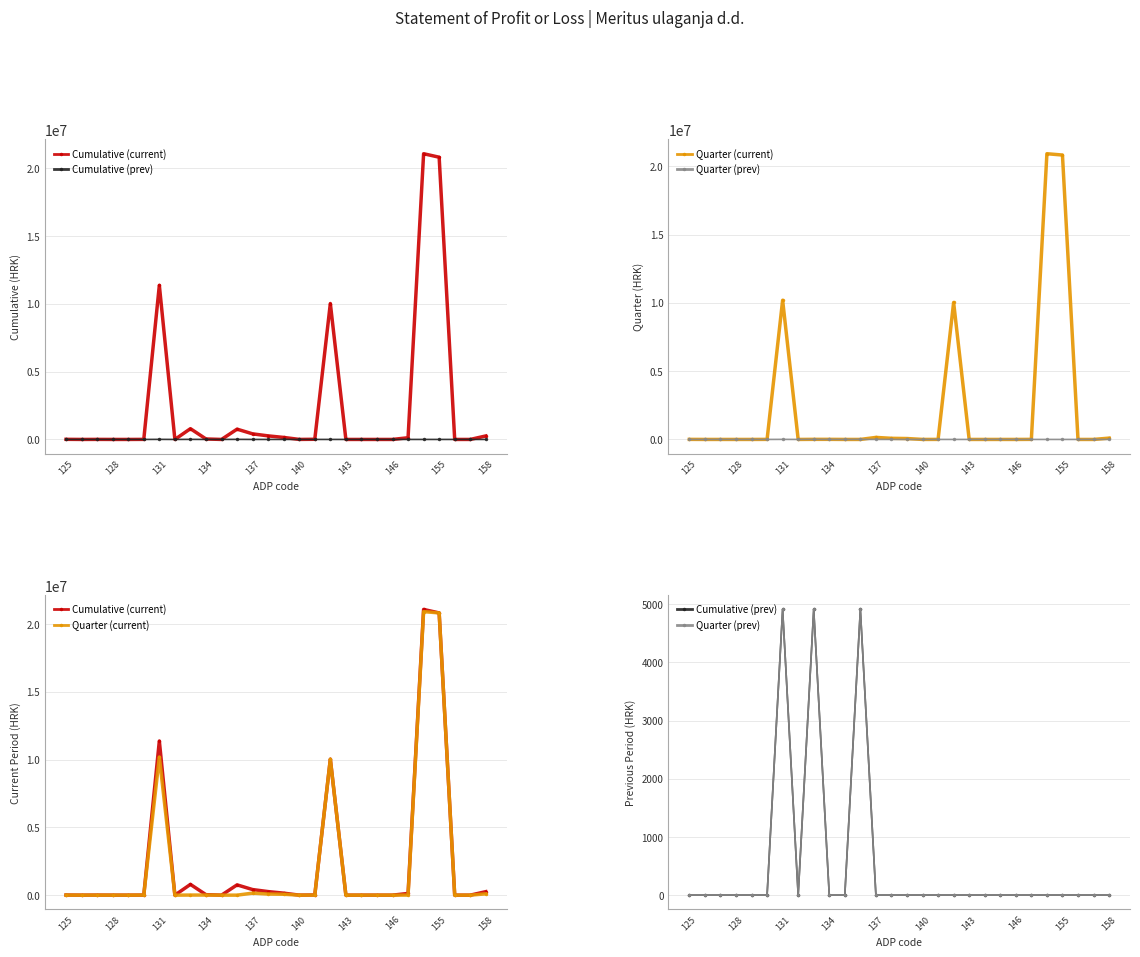

What is the highest value of the Cumulative (current) series?

21075896